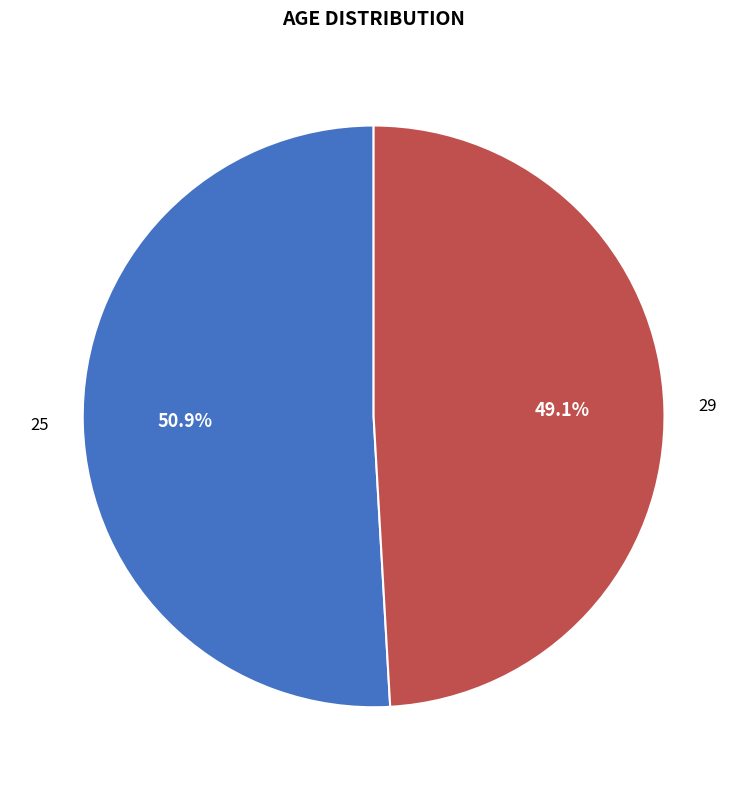

What percentage is NOT represented by 29?

50.9%